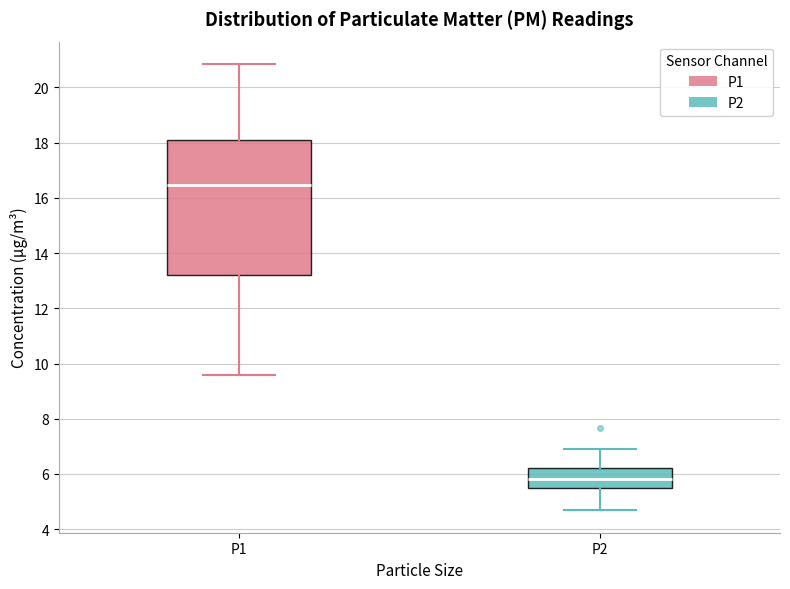

Reading left to right, transcribe this box plot: for each box, give where its median line is, the range the box spans, and where its two whiskers end, as read against the y-axis. The values are not printed on the chart, so give them approximately, as read against the axis.

P1: median 16.4, box 13.2 to 18.0, whiskers 9.6 to 20.8
P2: median 5.8, box 5.4 to 6.2, whiskers 4.6 to 7.0